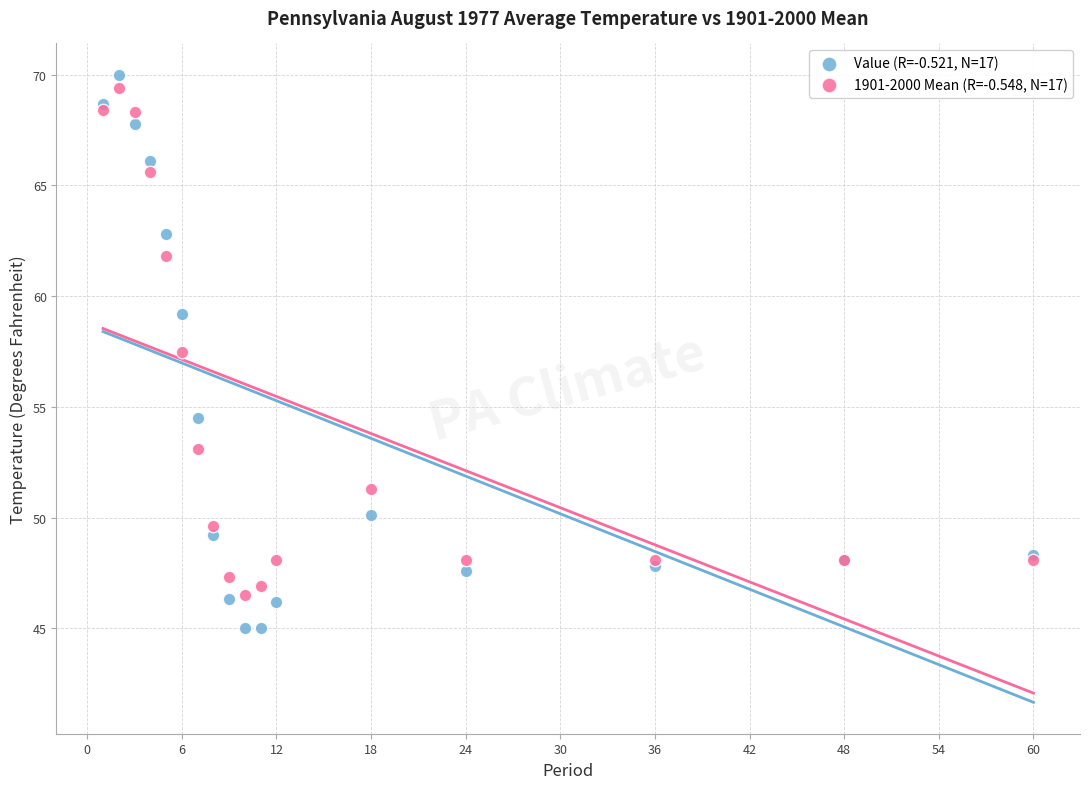

Which series reaches the maximum Y coordinate?

Value (R=-0.521, N=17)